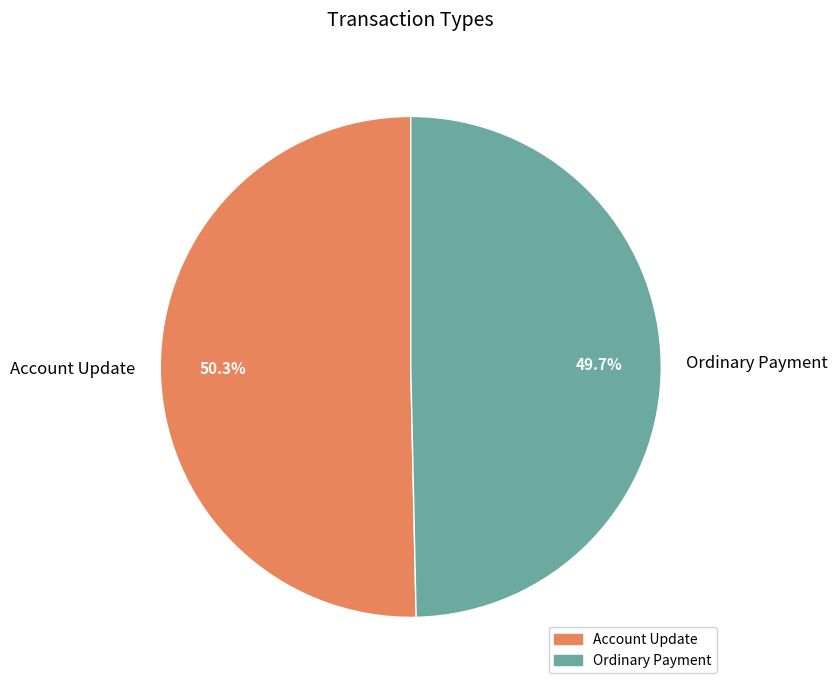

To the nearest percent, what is the combined percentage of Account Update and Ordinary Payment?

100%